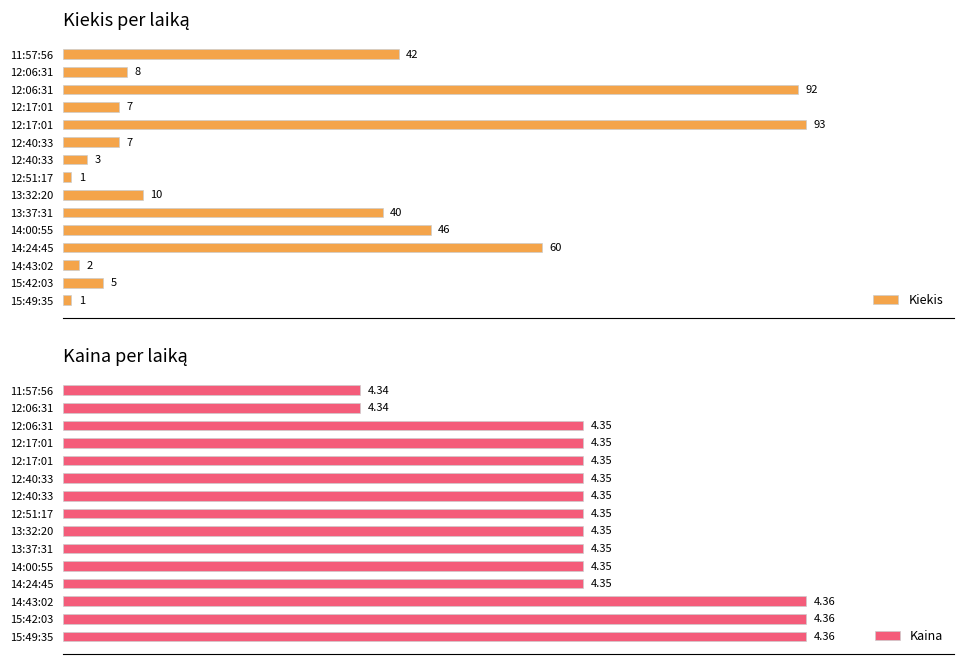

Which series has the largest total across all categories?

Kaina